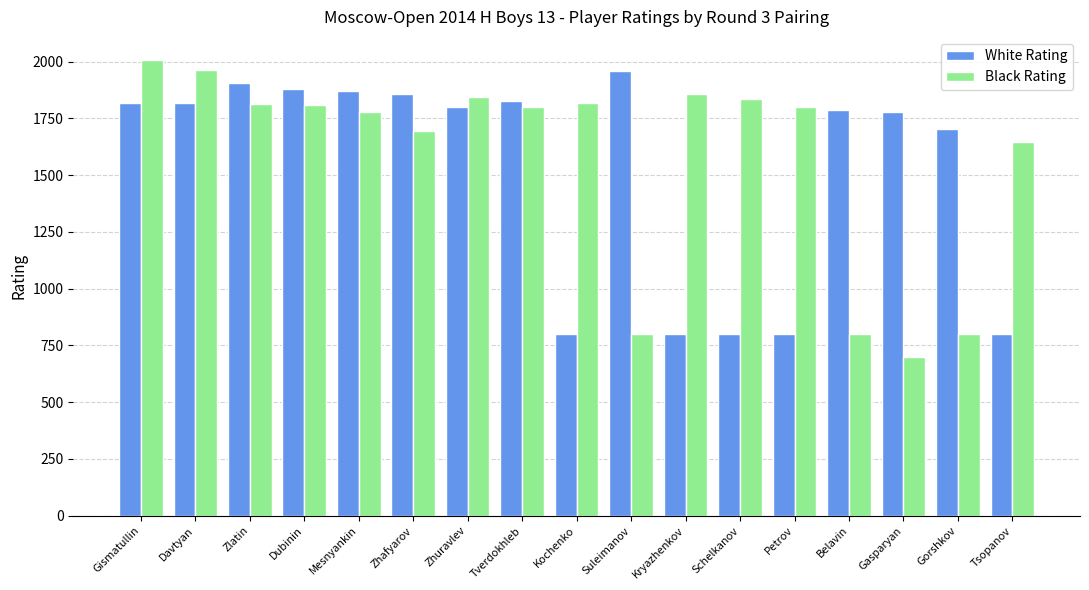

Which label corresponds to the smallest value in the chart?

Gasparyan